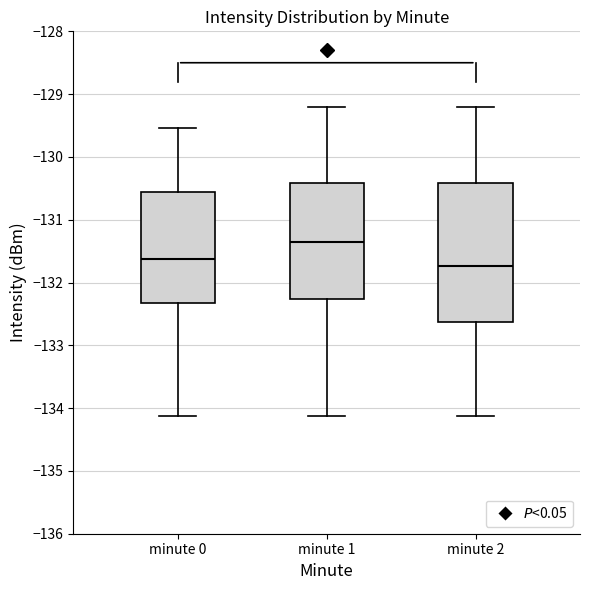

Which box has the lowest median line?

minute 2